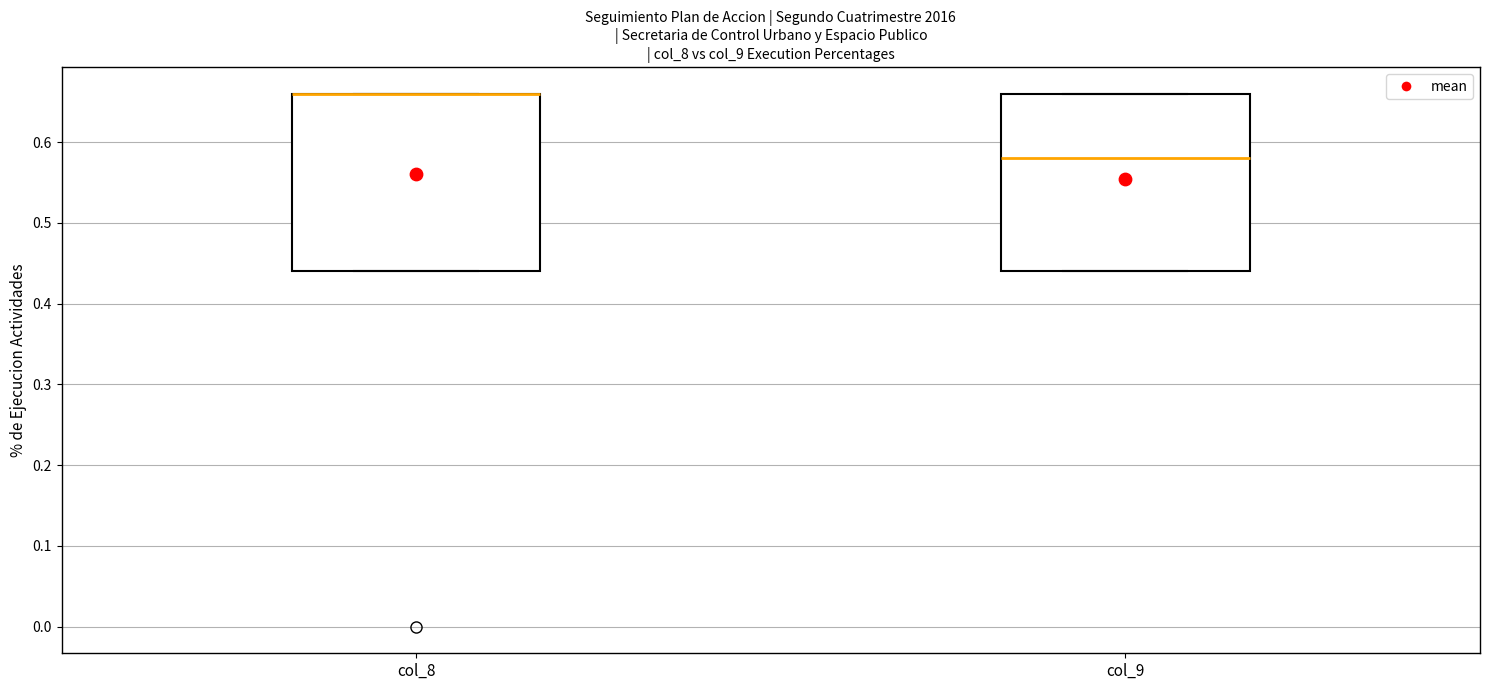

Reading left to right, transcribe this box plot: for each box, give where its median line is, the range the box spans, and where its two whiskers end, as read against the y-axis. The values are not printed on the chart, so give them approximately, as read against the axis.

col_8: median 0.66 (drawn on the box's upper edge), box 0.44 to 0.66, whiskers 0.44 to 0.66
col_9: median 0.58, box 0.44 to 0.66, whiskers 0.44 to 0.66